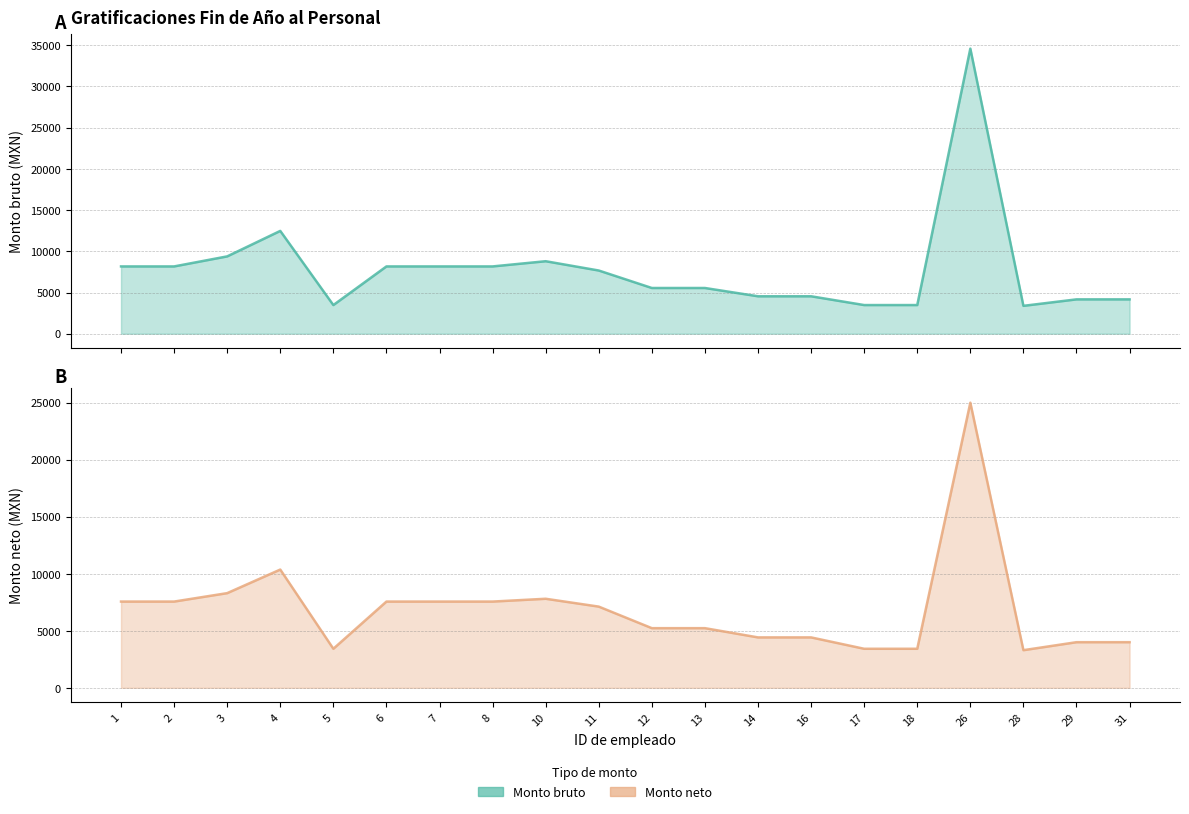

Reading left to right, list all the values displayed in this chart.

Monto bruto: 8167	8167	9385	12477	3479	8167	8167	8167	8798	7671	5550	5550	4544	4544	3479	3479	34596	3384	4170	4170
Monto neto: 7562	7562	8301	10369	3423	7562	7562	7562	7808	7120	5230	5230	4420	4420	3423	3423	25000	3300	4000	4000